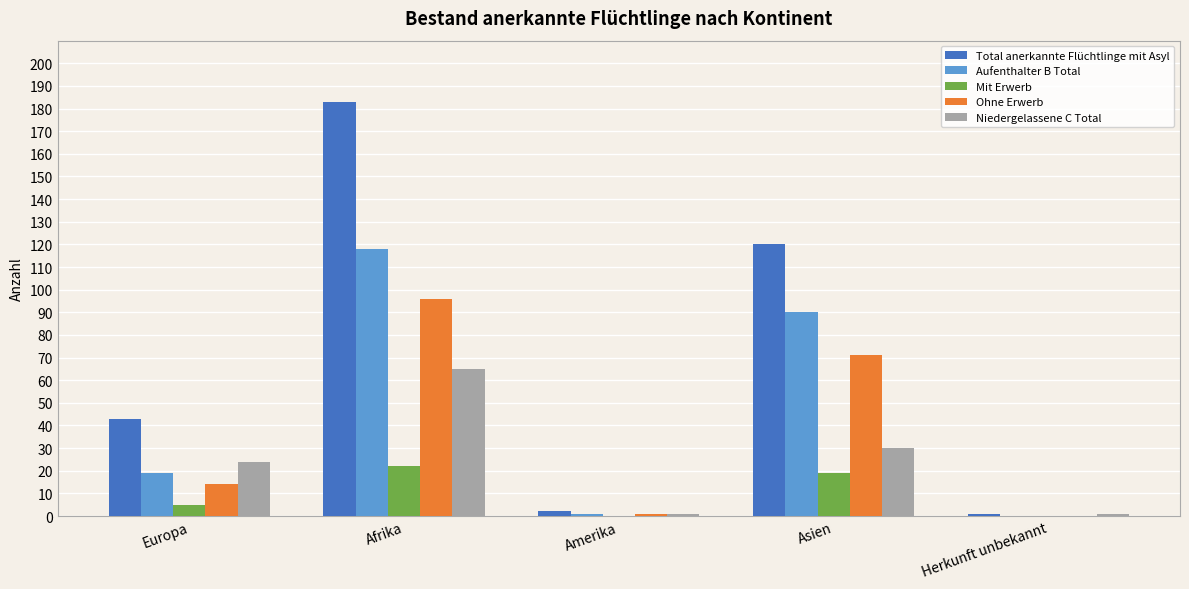

Between Europa and Afrika, which series saw the biggest shift?

Total anerkannte Flüchtlinge mit Asyl